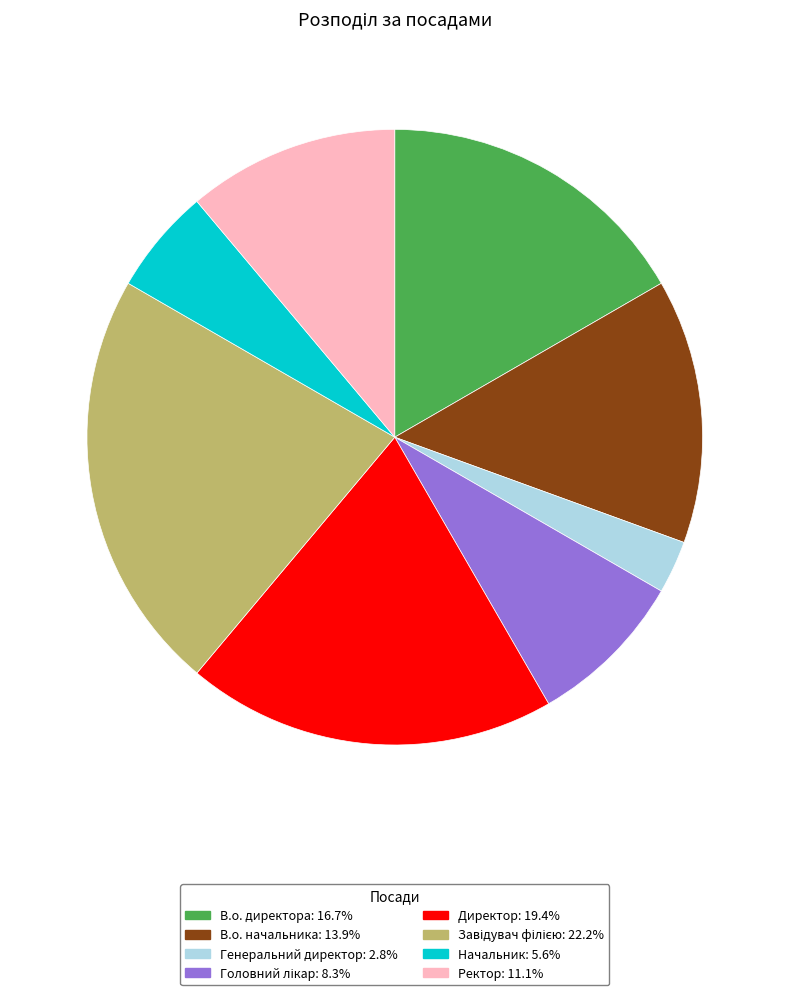

Count the number of slices in the pie.

8